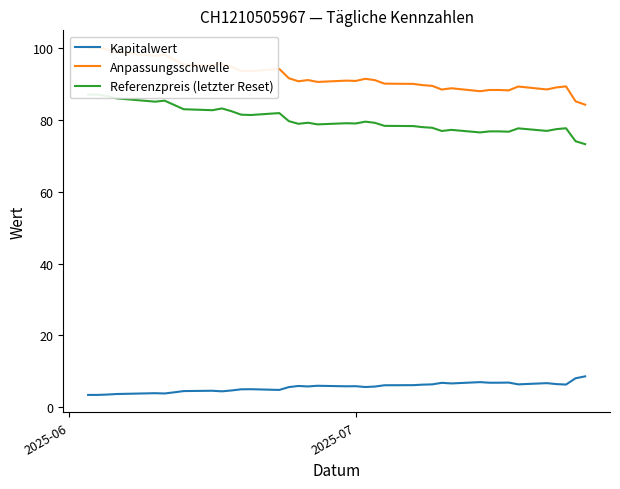

How many values in the Referenzpreis (letzter Reset) series exceed 79?

20